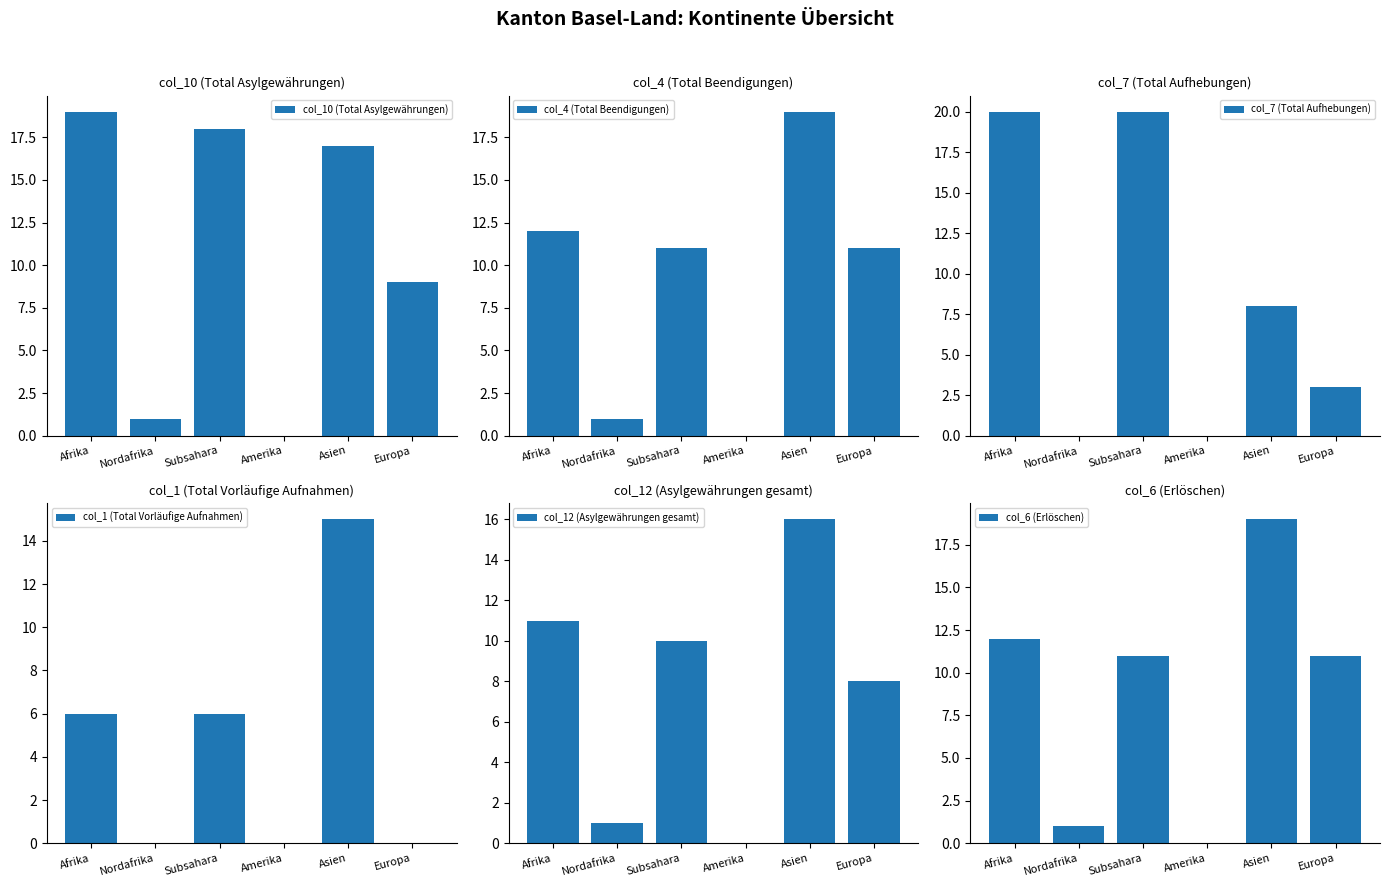

True or false: col_4 (Total Beendigungen) has a value of 11 at Subsahara.

True